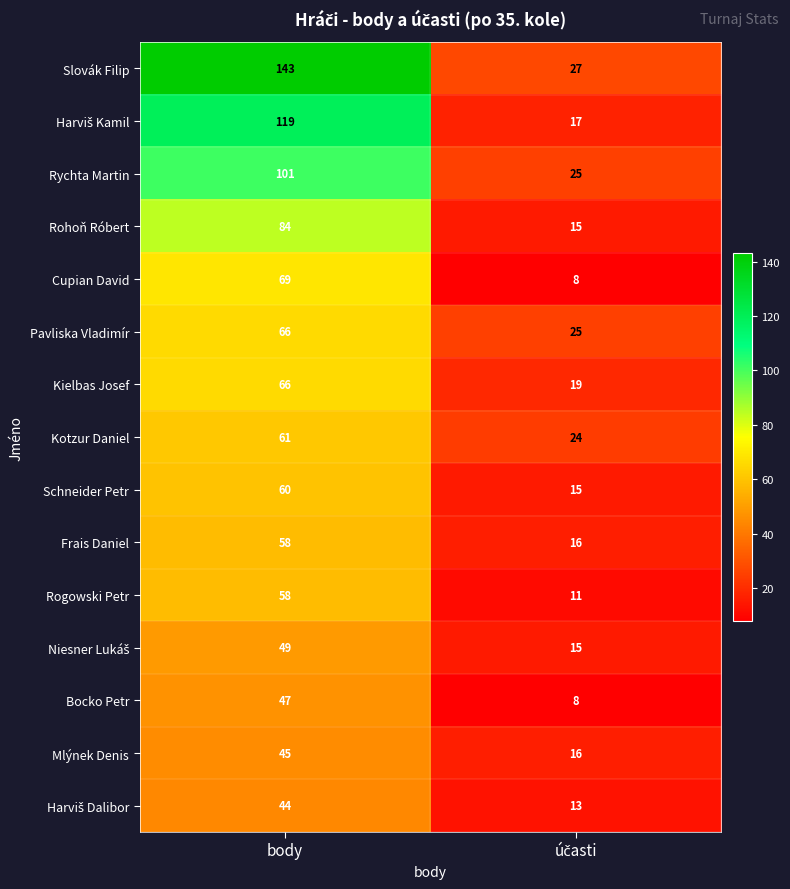

The Mlýnek Denis series shows 28 at body. True or false?

False